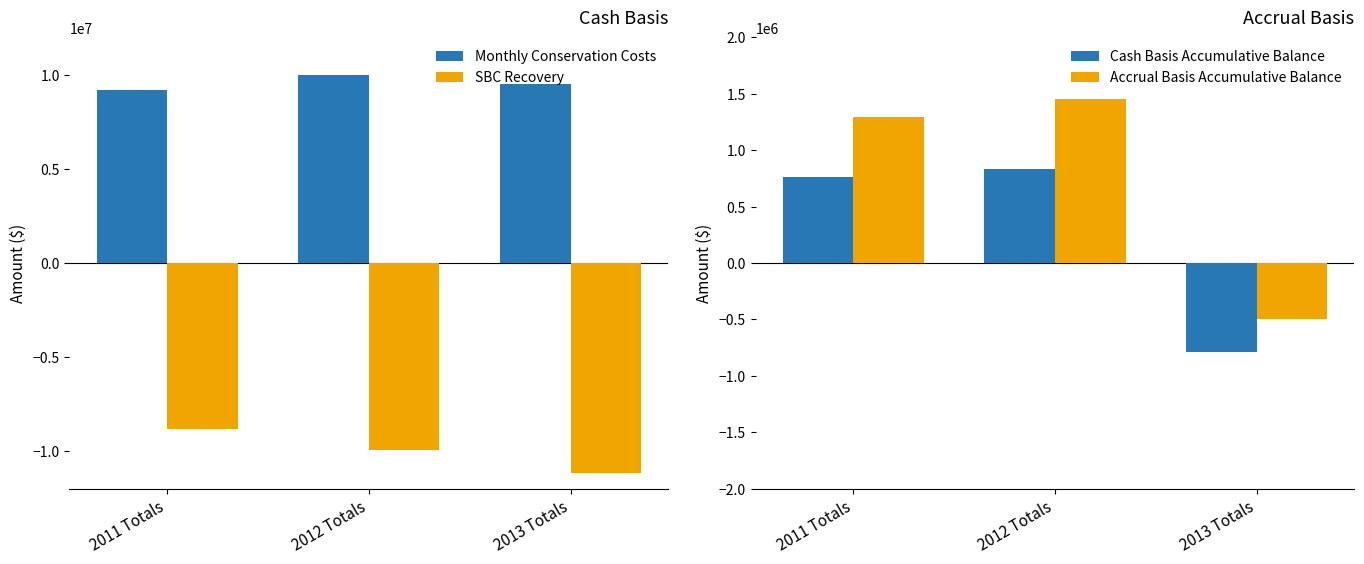

What position from the right is 2012 Totals?

2